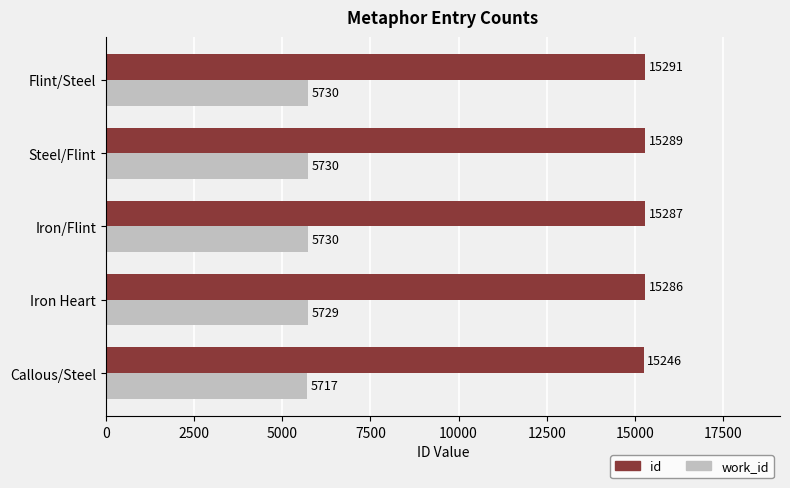

Which series has the largest range (max minus min)?

id